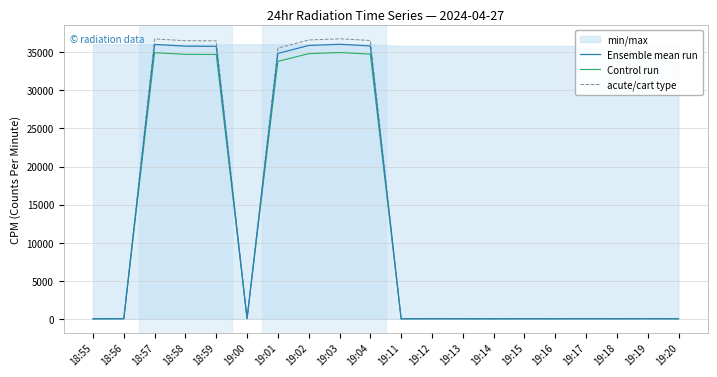

What position from the right is 19:16?

5